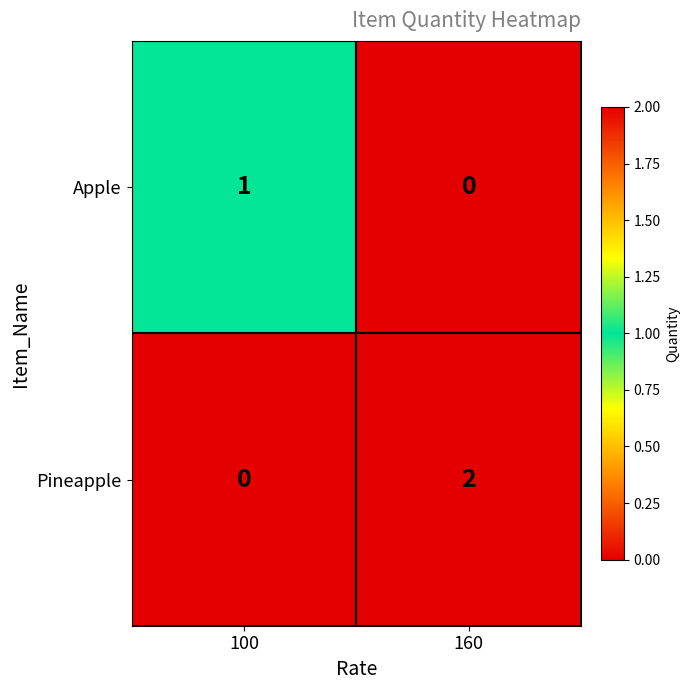

Which series has the largest range (max minus min)?

Pineapple